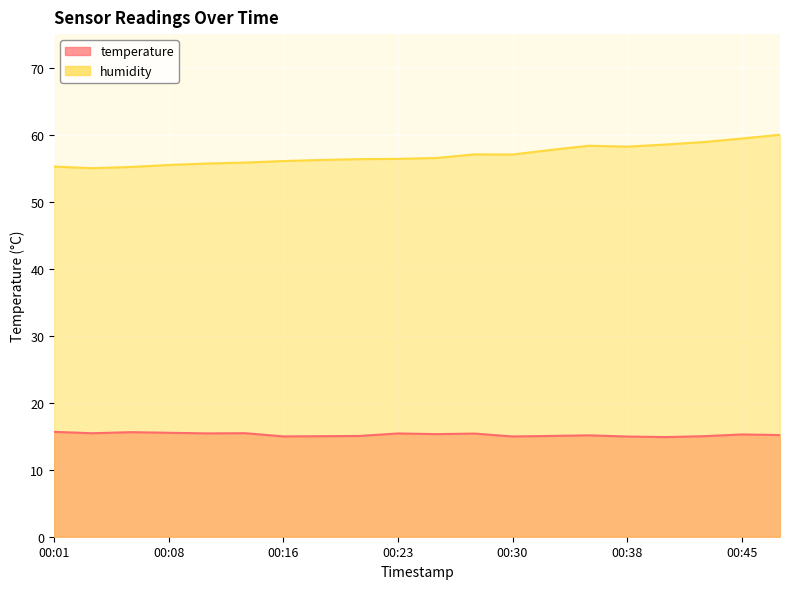

Between 00:03 and 00:18, which series saw the biggest shift?

humidity